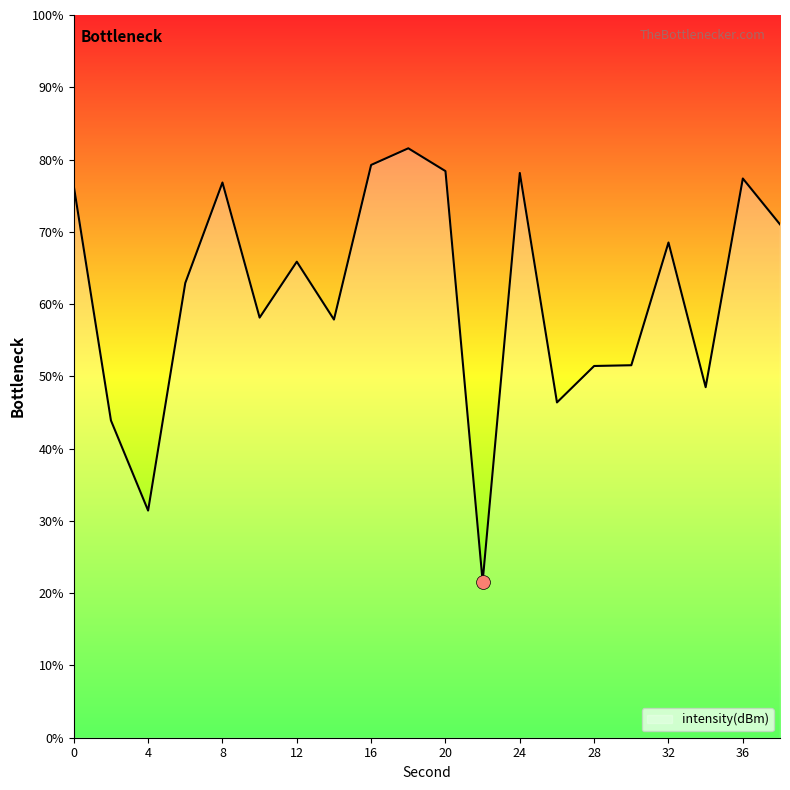

What is the difference between the maximum and minimum values?

60.0